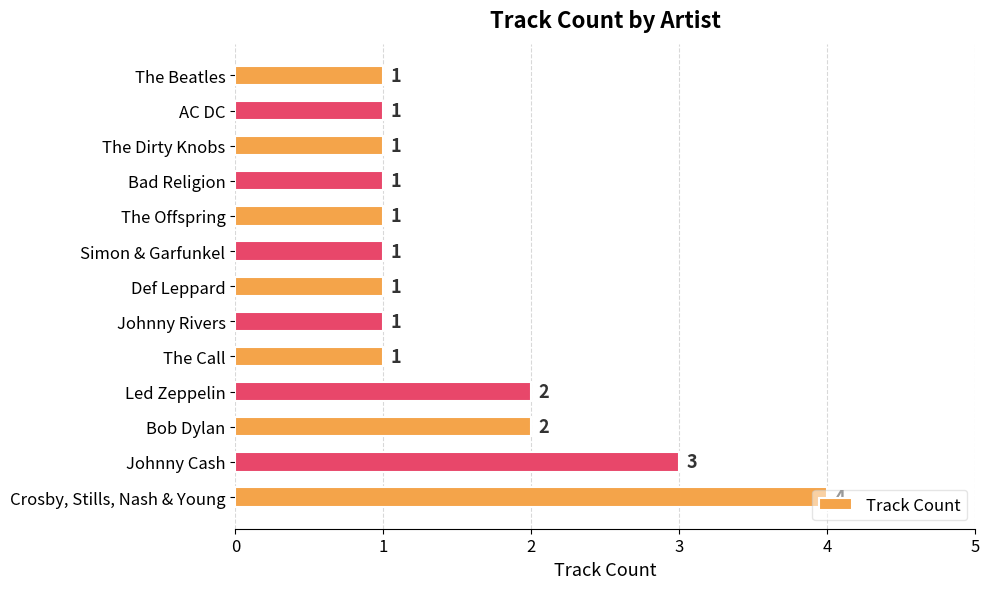

What is the greatest value displayed?

4